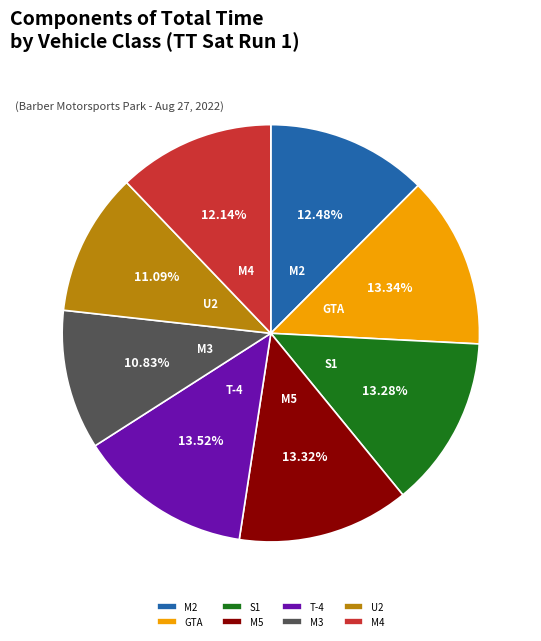

To the nearest percent, what portion does M3 represent?

11%